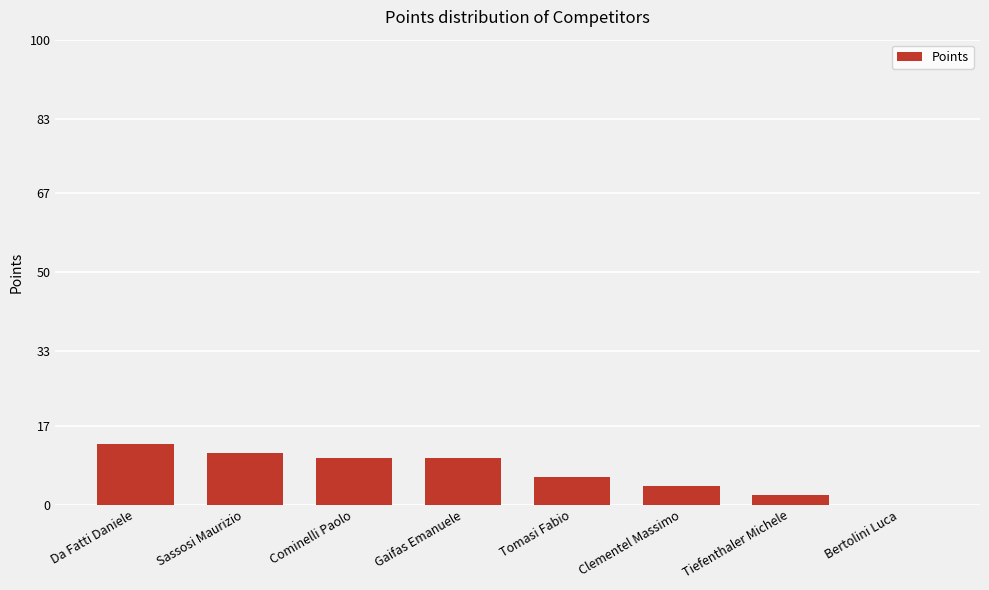

What is the sum of all values?

56